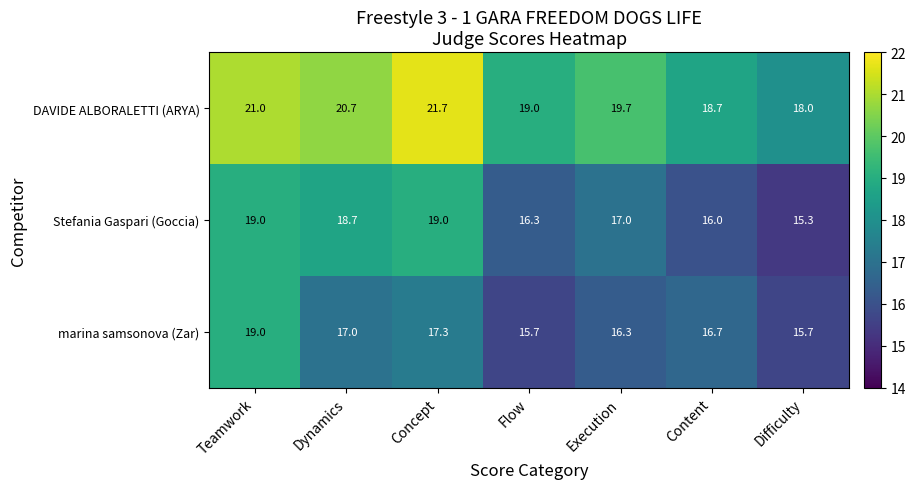

What is the difference between the Stefania Gaspari (Goccia) values at Execution and Teamwork?

2.0